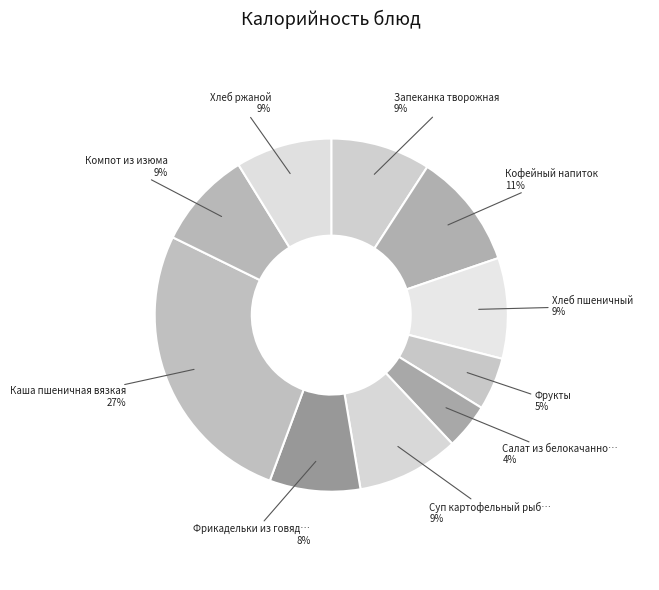

What is the smallest slice in the pie chart?

Салат из белокачанной капусты